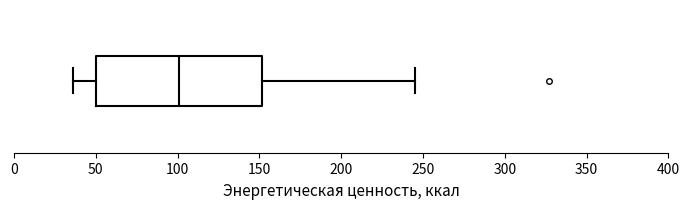

Transcribe this box plot: give where the median line is, the range the box spans, and where the two whiskers end, as read against the x-axis. The values are not printed on the chart, so give them approximately, as read against the axis.

median 100, box 50 to 150, whiskers 35 to 245